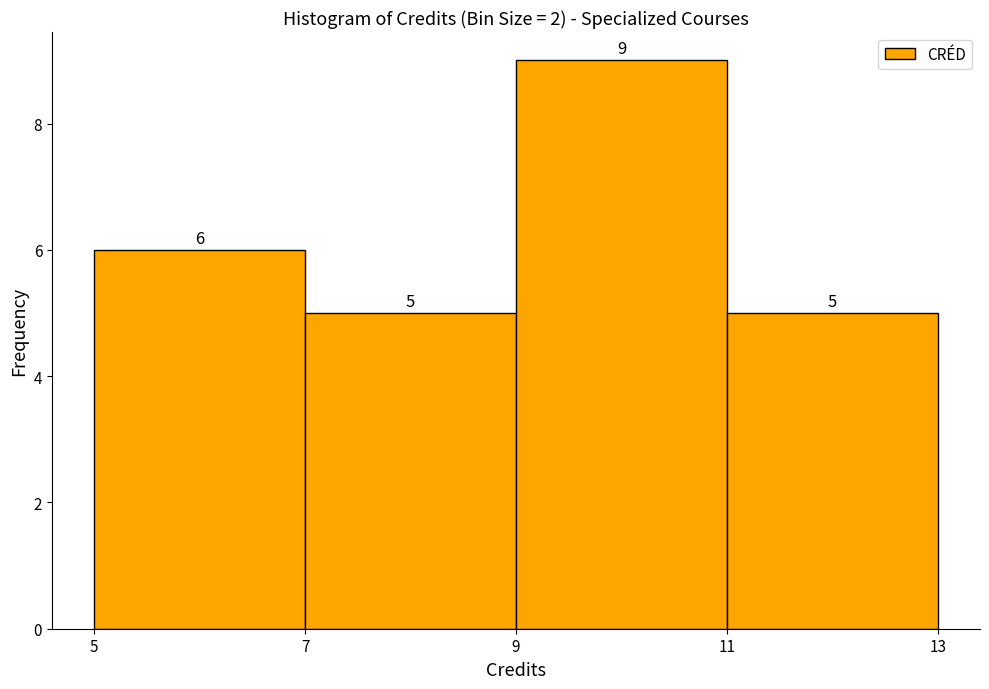

Which range on the x-axis has the tallest bar?

9 to 11